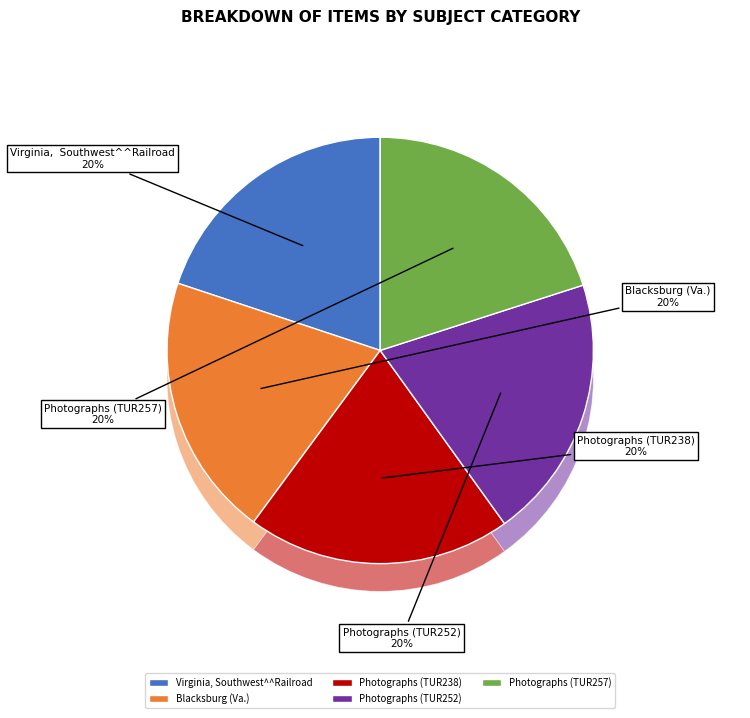

To the nearest percent, what portion does Photographs (TUR257) represent?

20%